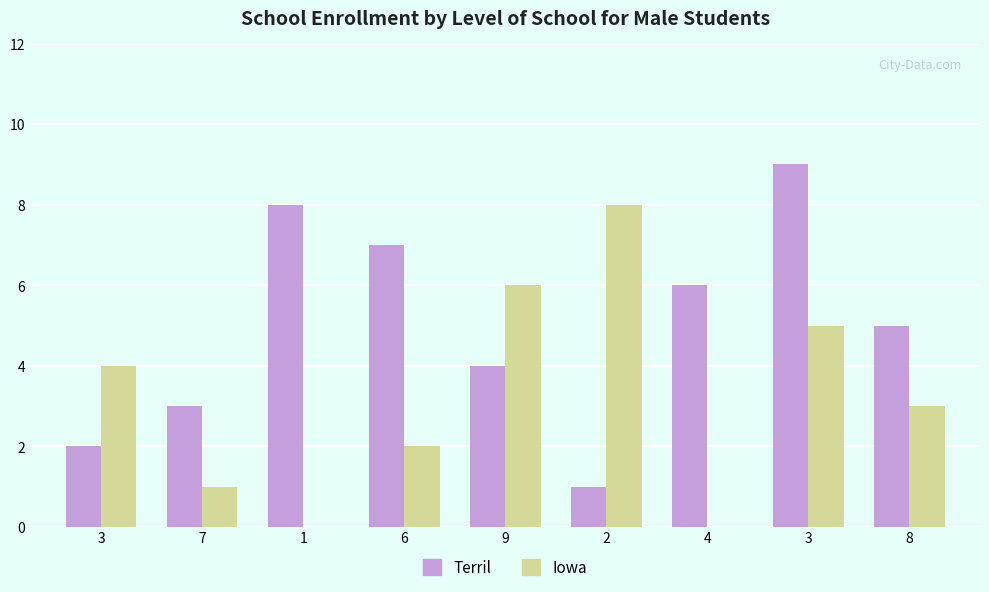

Is it true that Terril equals 2 at 3?

True